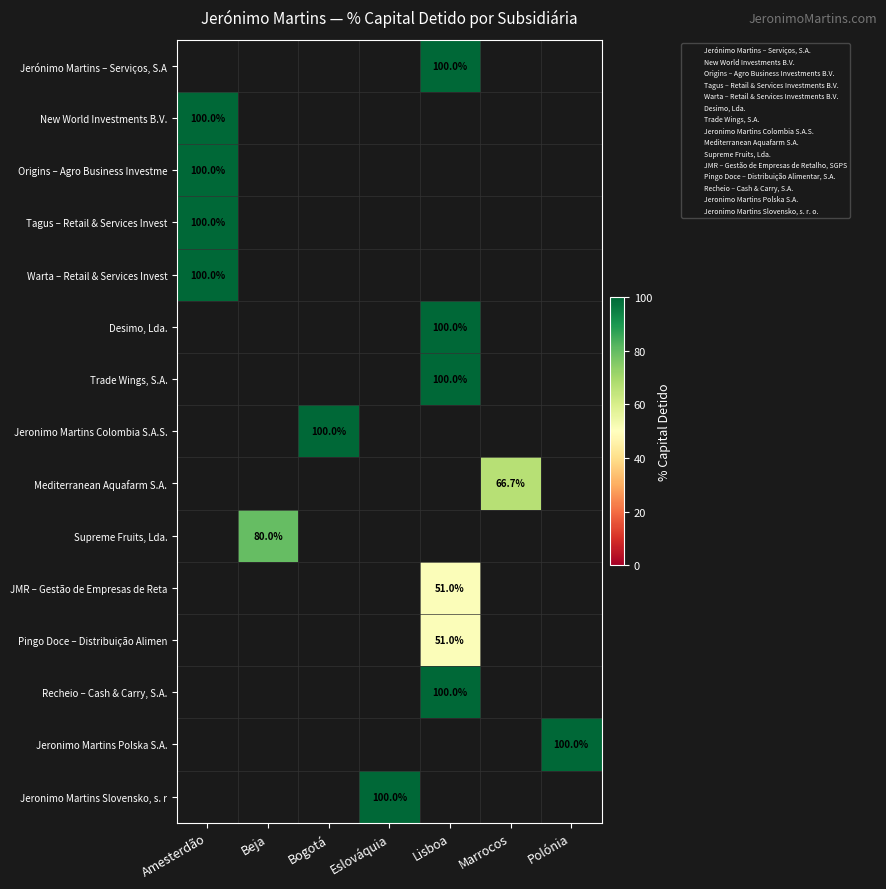

List the series in order of their peak value, highest first.

Jerónimo Martins – Serviços, S.A, New World Investments B.V., Origins – Agro Business Investme, Tagus – Retail & Services Invest, Warta – Retail & Services Invest, Desimo, Lda., Trade Wings, S.A., Jeronimo Martins Colombia S.A.S., Mediterranean Aquafarm S.A., Supreme Fruits, Lda., JMR – Gestão de Empresas de Reta, Pingo Doce – Distribuição Alimen, Recheio – Cash & Carry, S.A., Jeronimo Martins Polska S.A., Jeronimo Martins Slovensko, s. r